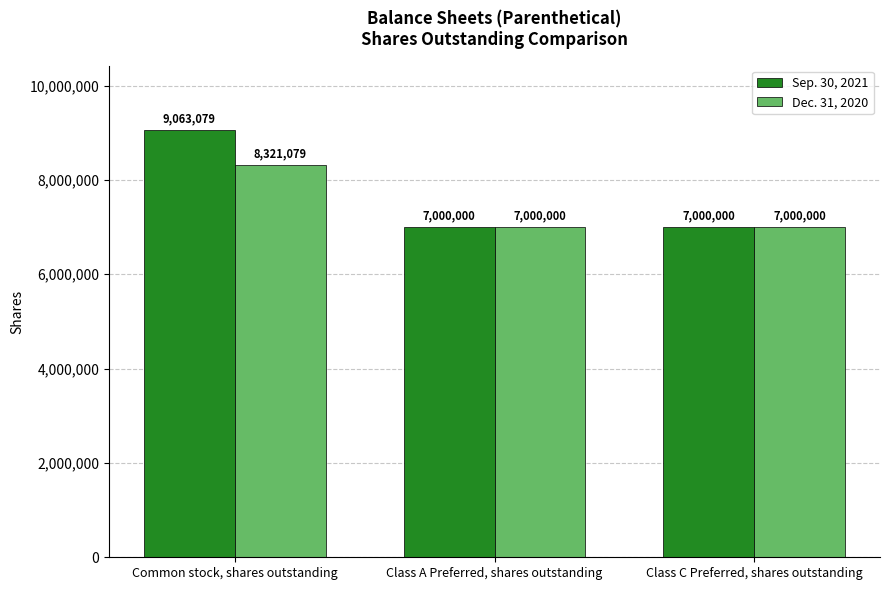

What is the sum of the Dec. 31, 2020 values at Class C Preferred, shares outstanding and Class A Preferred, shares outstanding?

14000000